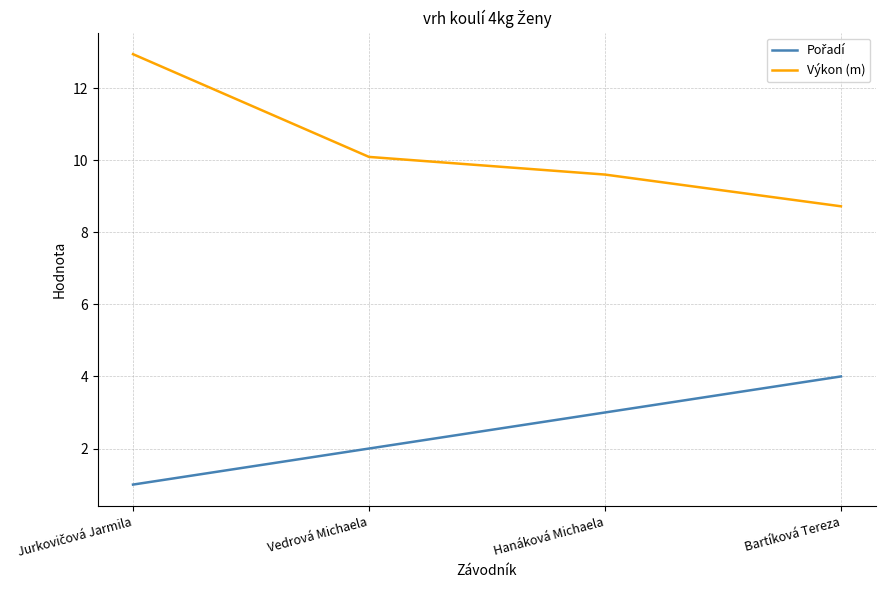

How many series are shown in this chart?

2